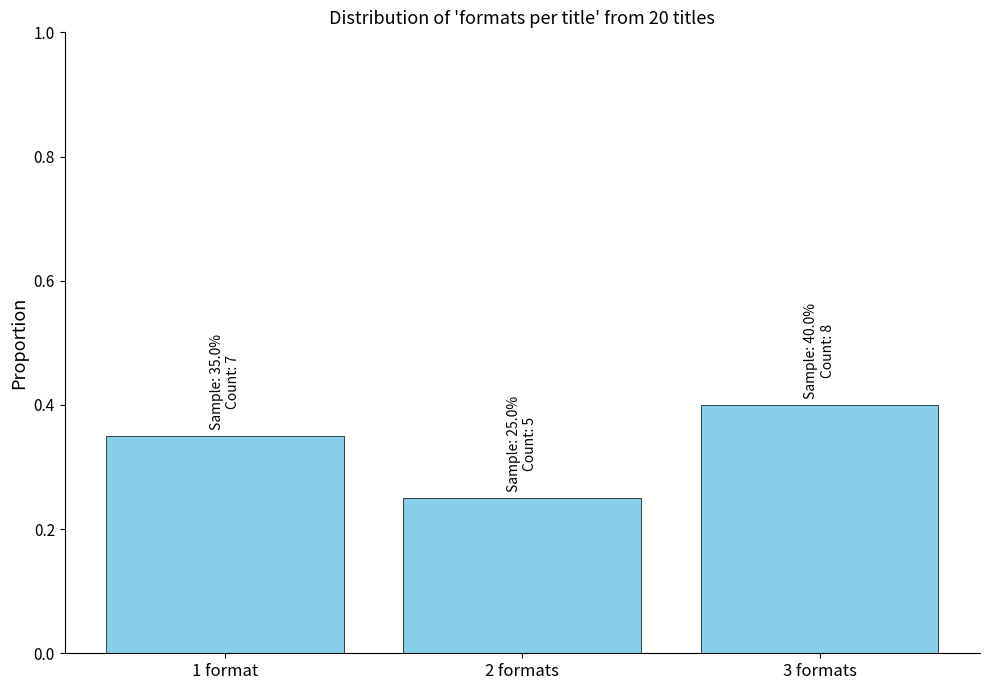

What is the label of the 1st bar from the right?

3 formats